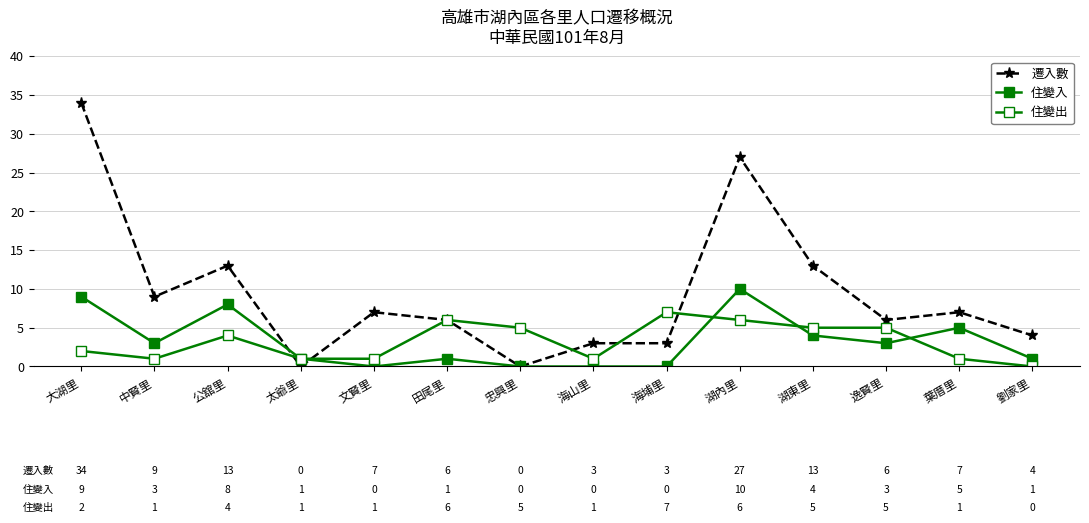

Count the number of data series in this chart.

3